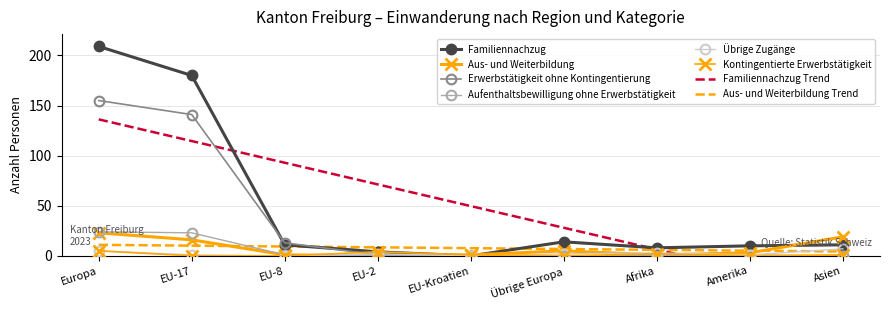

How many times do Übrige Zugänge and Aufenthaltsbewilligung ohne Erwerbstätigkeit cross each other?

1